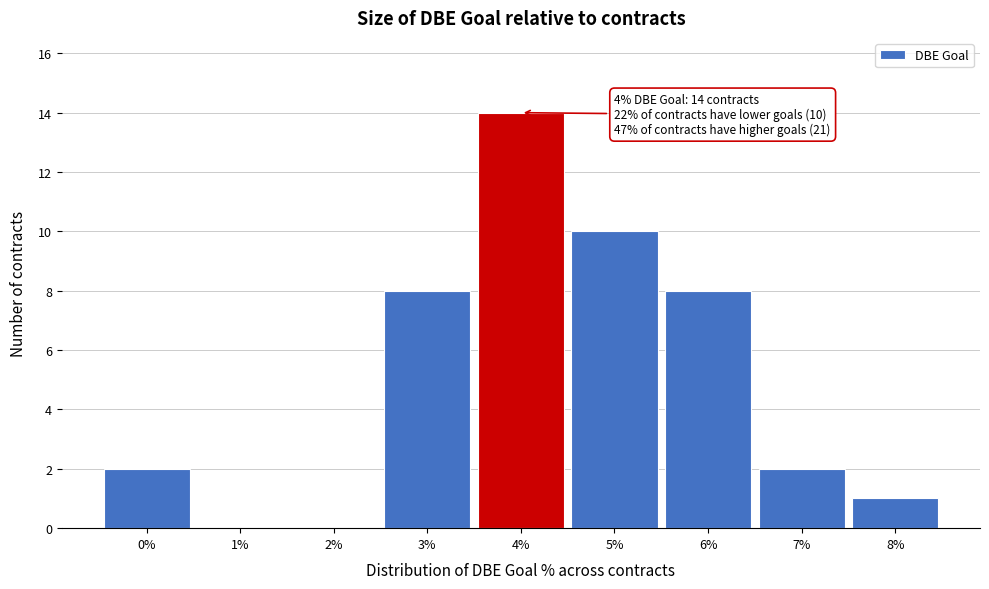

Reading right to left, what are all the values shown in this chart?

8%=1	7%=2	6%=8	5%=10	4%=14	3%=8	2%=0	1%=0	0%=2